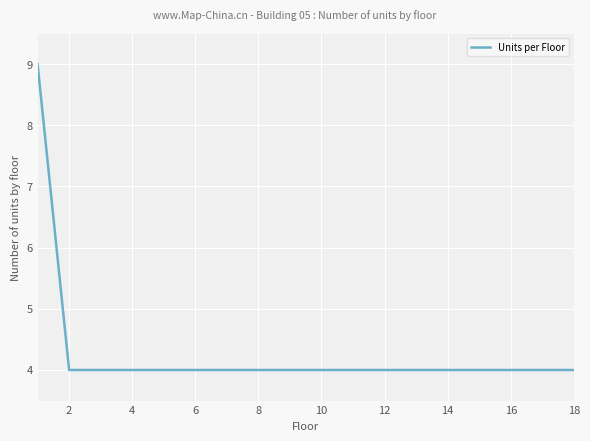

What is the difference between the maximum and minimum values?

5